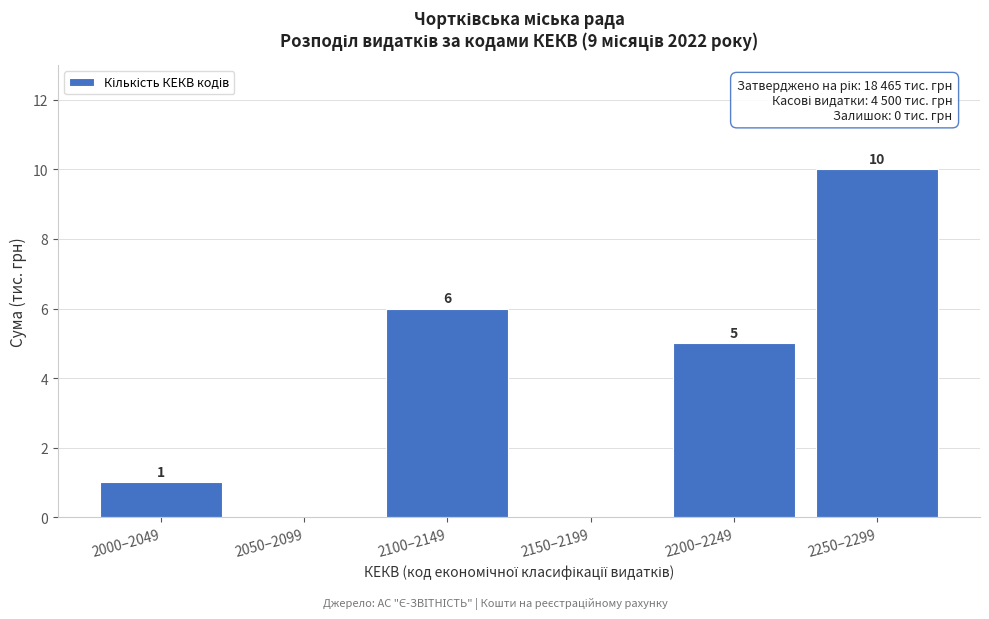

Reading right to left, list all the values displayed in this chart.

2250–2299=10	2200–2249=5	2150–2199=0	2100–2149=6	2050–2099=0	2000–2049=1